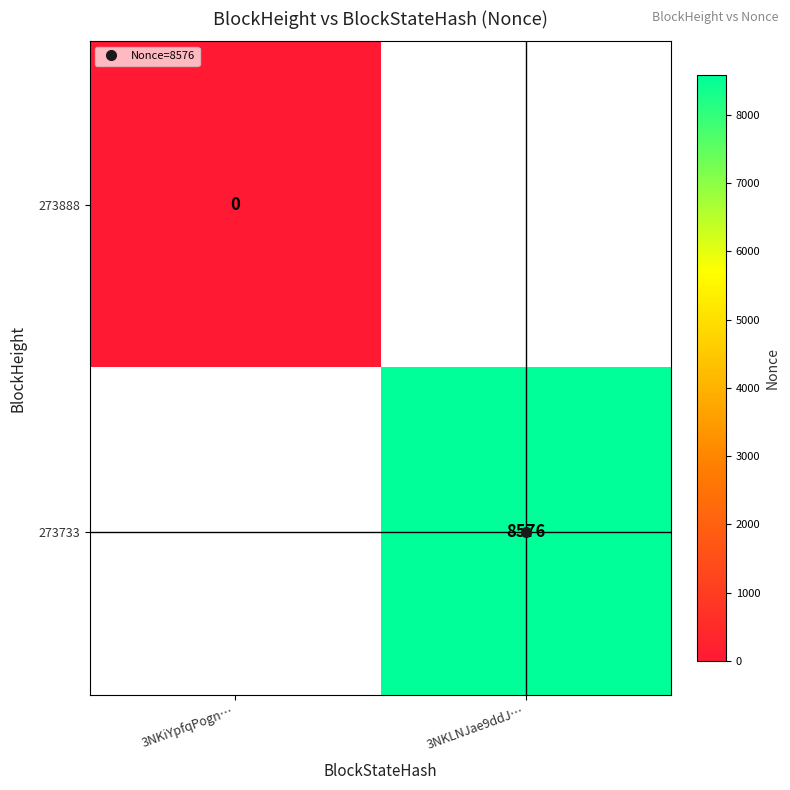

True or false: 273733 has a value of 14747.1 at 3NKLNJae9ddJ….

False